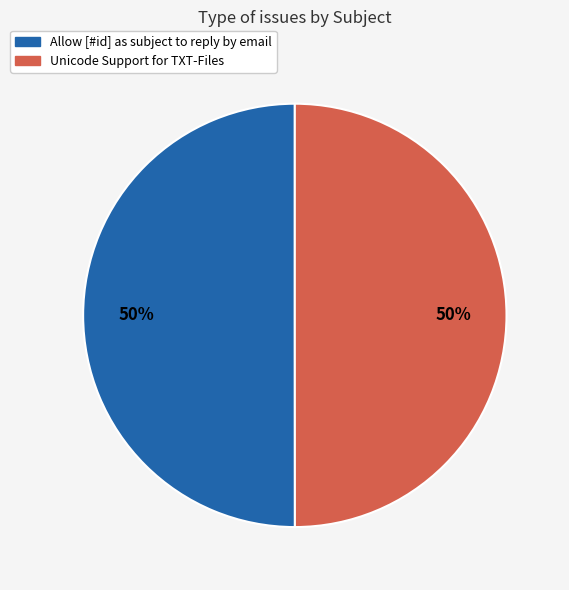

To the nearest percent, what portion does Unicode Support for TXT-Files represent?

50%